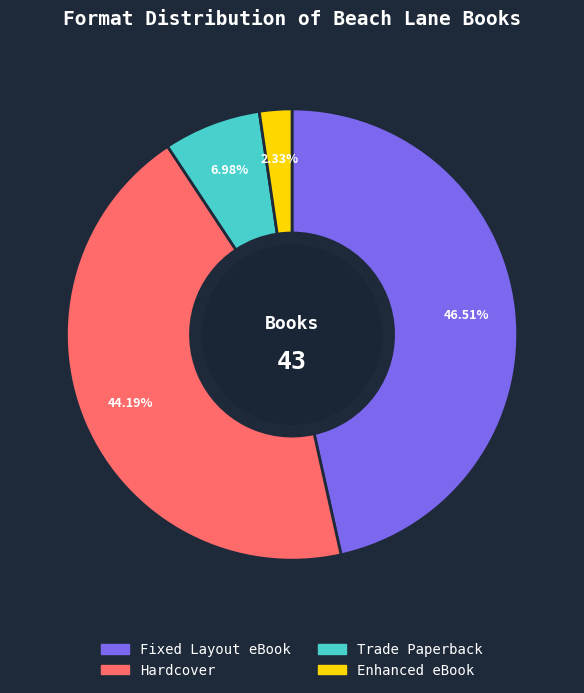

What portion of the pie excludes Enhanced eBook?

97.7%